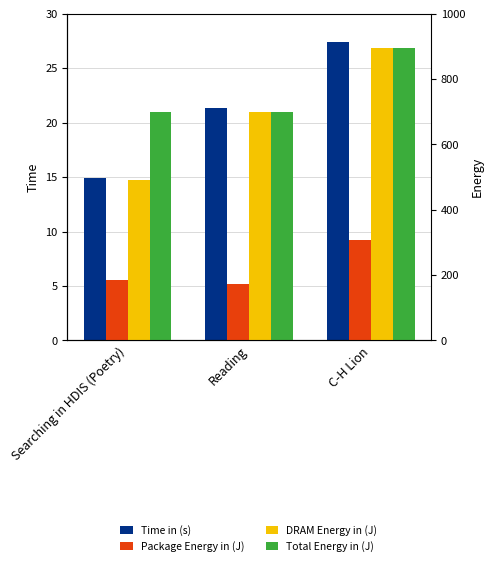

The Total Energy in (J) series shows 699.0 at Searching in HDIS (Poetry). True or false?

True